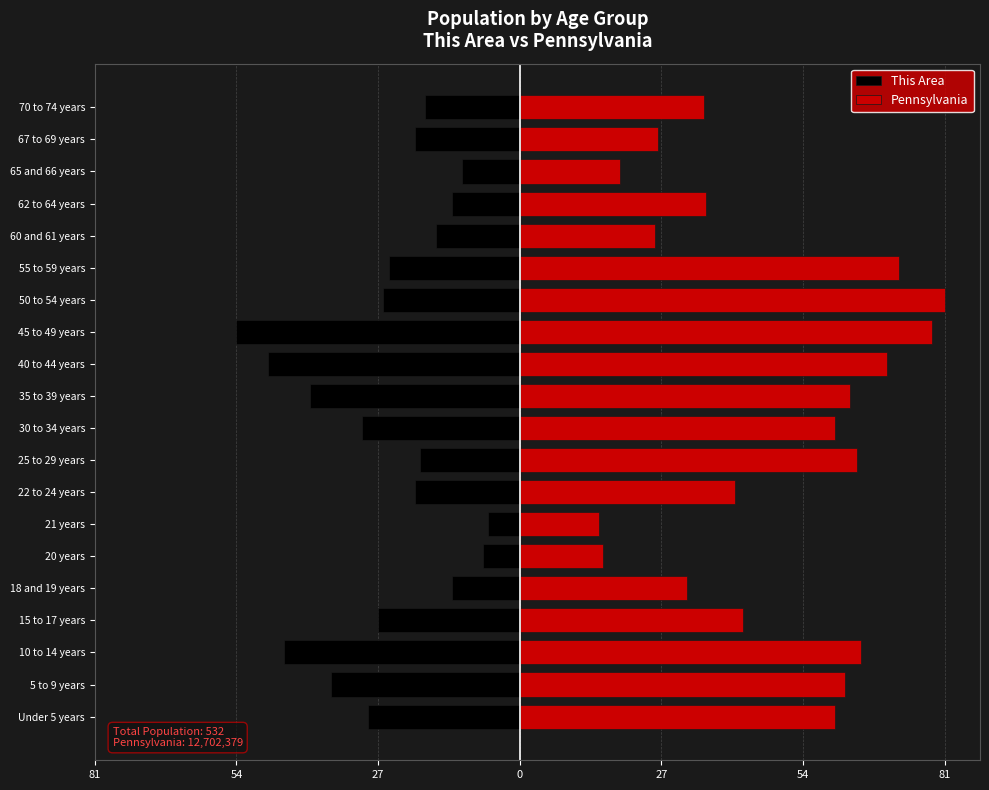

How many bars are there in each group?

2